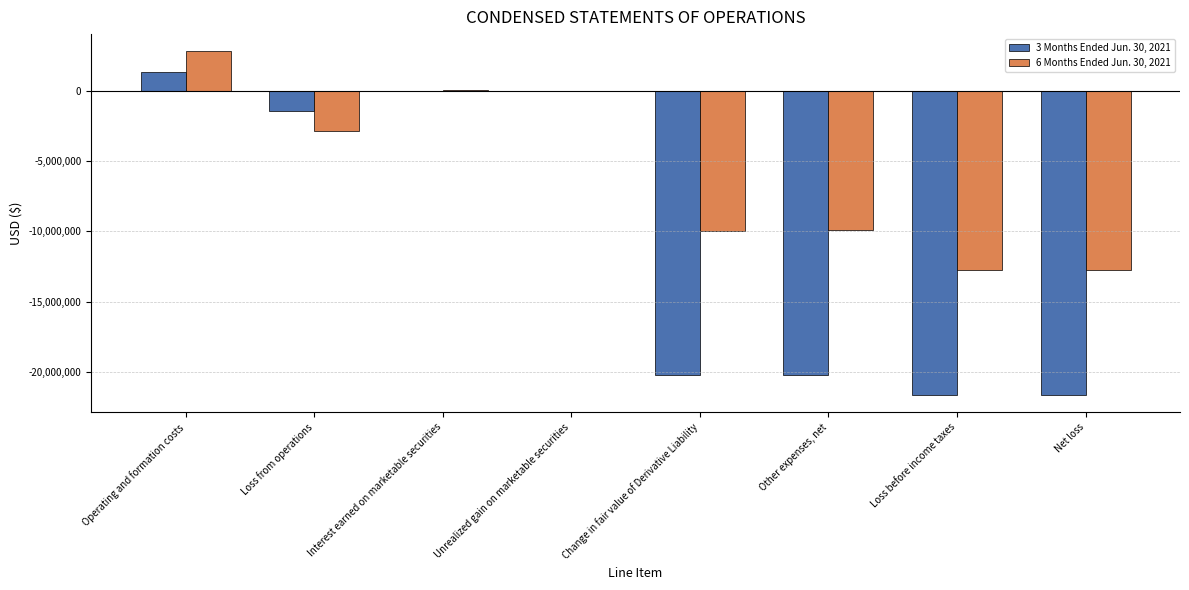

What is the sum of the 6 Months Ended Jun. 30, 2021 values at Unrealized gain on marketable securities and Other expenses, net?

-9884893